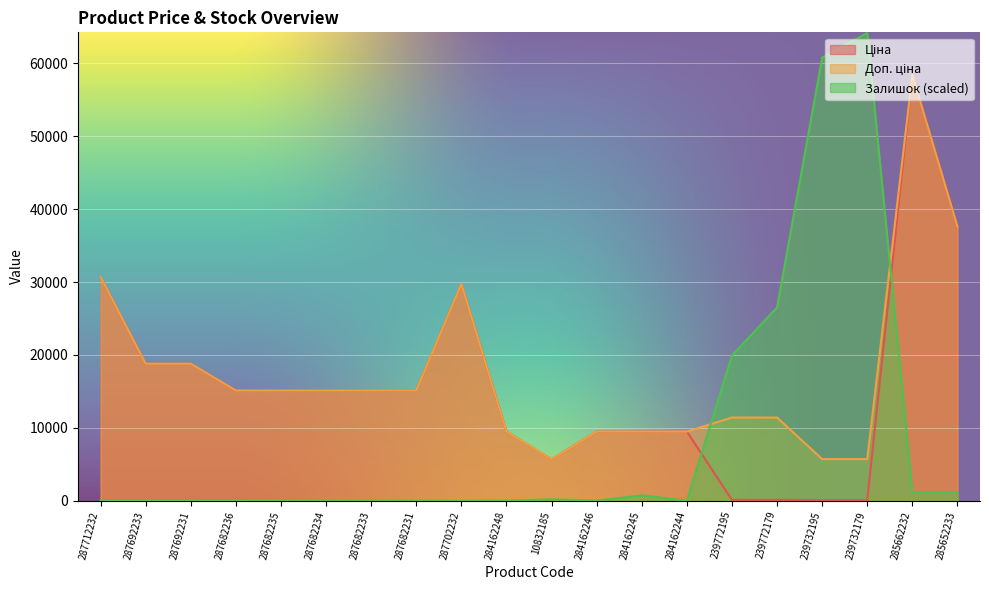

Rank the categories by Залишок value from lowest to highest.

287712232, 287692233, 287692231, 287682236, 287682235, 287682234, 287682233, 287682231, 287702232, 284162248, 284162246, 284162244, 10832185, 284162245, 285662232, 285652233, 239772195, 239772179, 239732195, 239732179